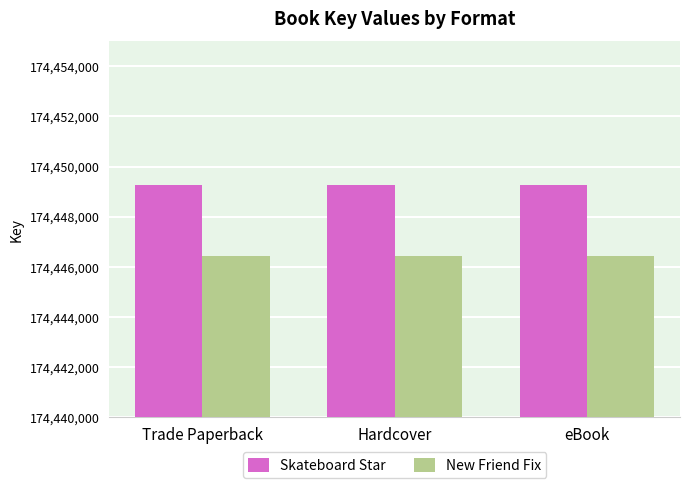

What is the minimum value for Skateboard Star?

174449251